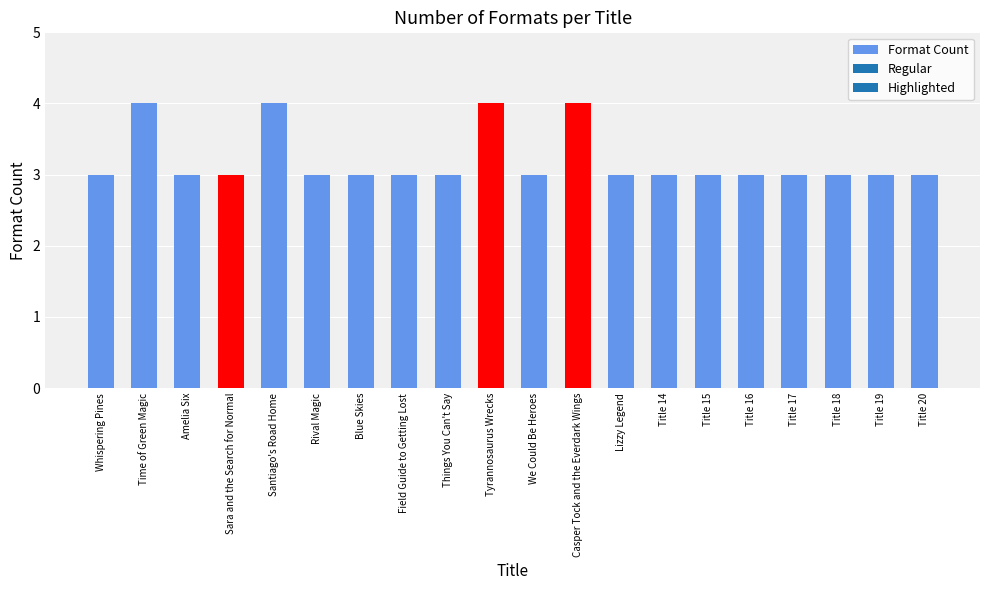

What is the sum of the values at Things You Can't Say and Casper Tock and the Everdark Wings?

7